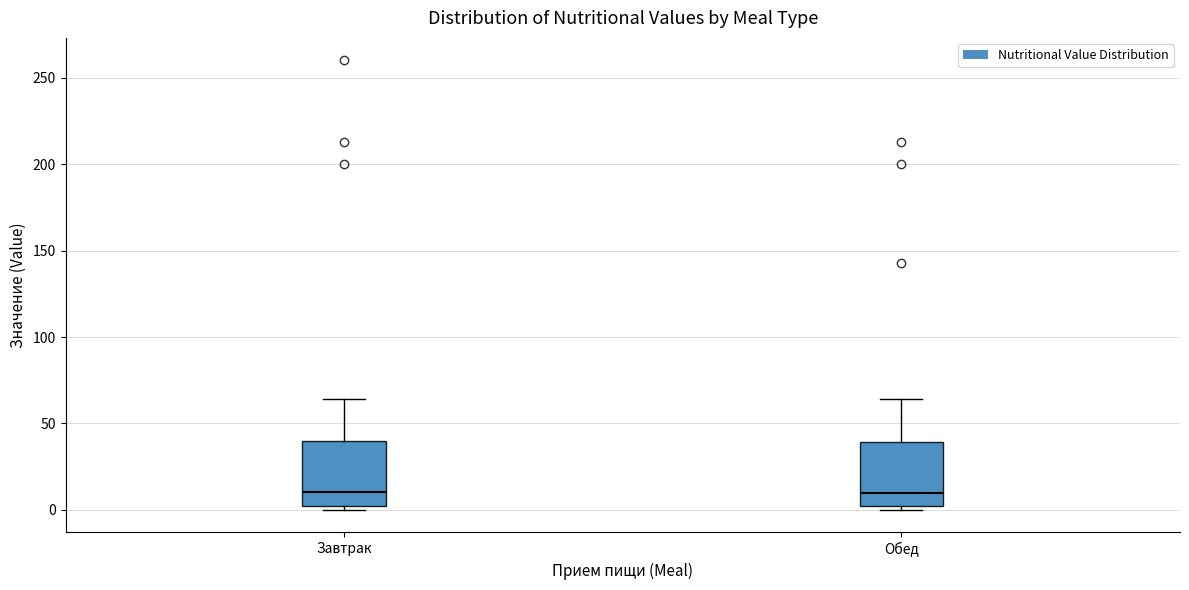

Reading left to right, read every box against the y-axis: the position of its median line, the range the box covers, and the ends of its whiskers. The values are not printed on the chart, so give them approximately, as read against the axis.

Завтрак: median 10, box 0 to 40, whiskers 0 (just below the box's lower edge) to 65
Обед: median 10, box 0 to 40, whiskers 0 (just below the box's lower edge) to 65